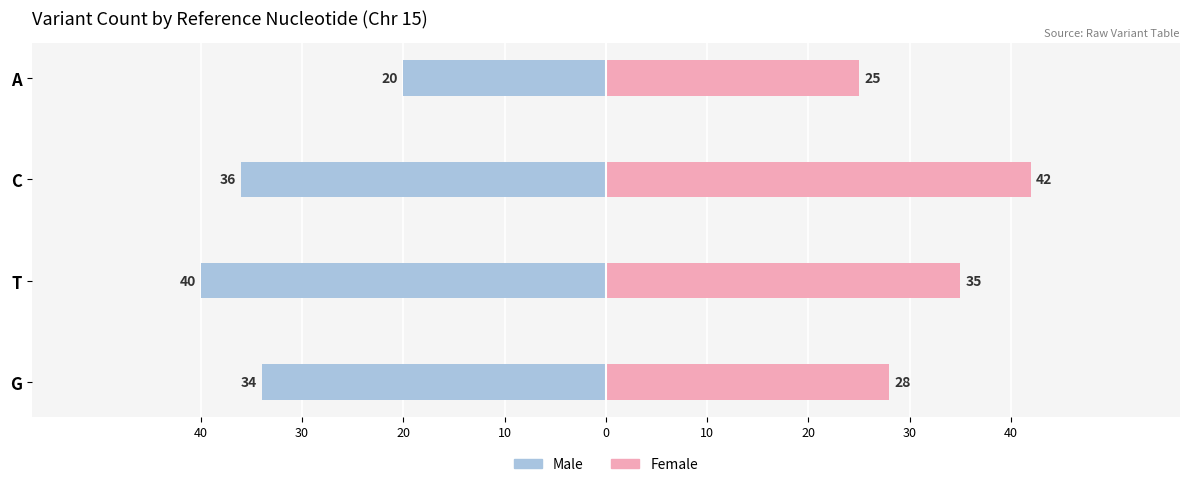

Are the bars grouped side by side (vs. stacked)?

Yes